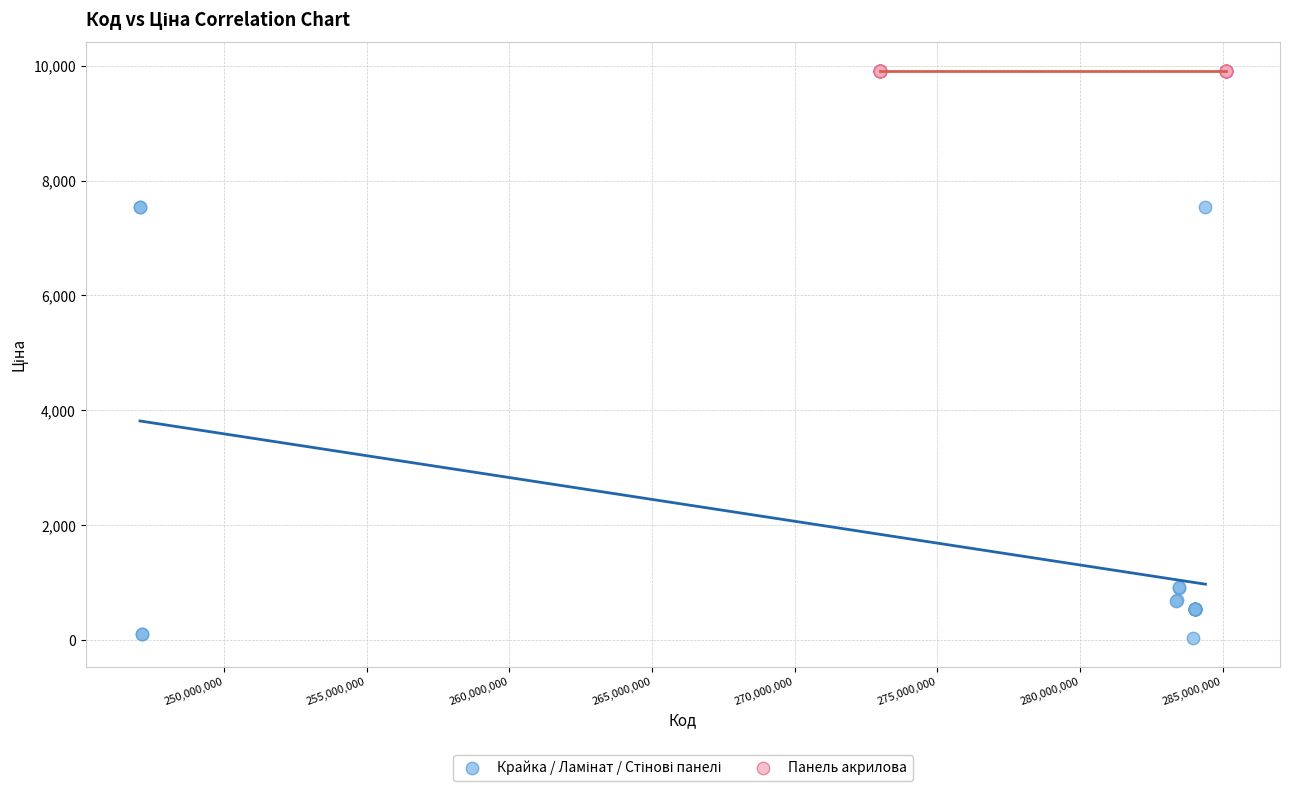

Which series contains the highest Y value?

Панель акрилова